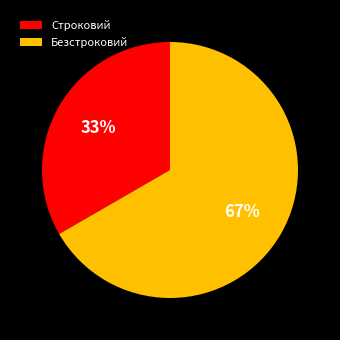

True or false: Строковий accounts for 45% of the total.

False